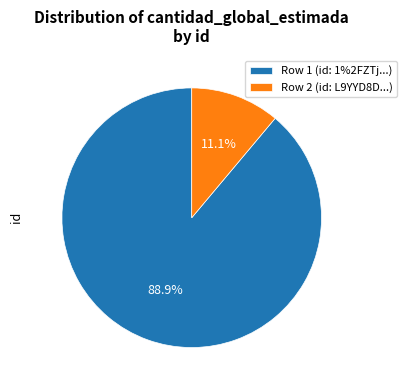

What is the smallest slice in the pie chart?

Row 2 (id: L9YYD8D...)